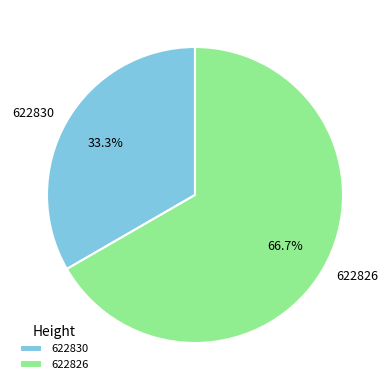

What percentage do 622826 and 622830 together represent?

100.0%